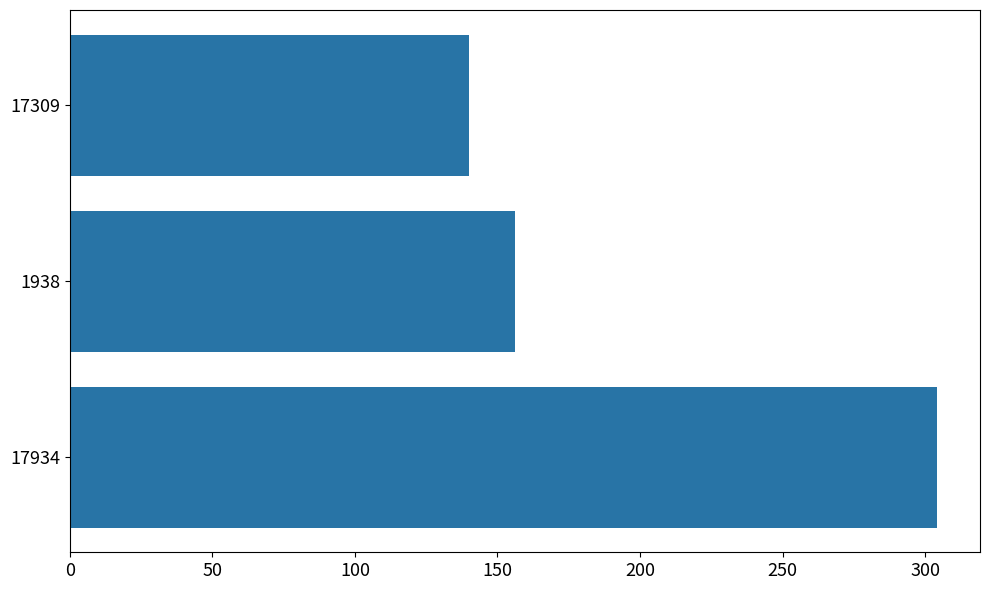

What is the minimum value shown in the chart?

140